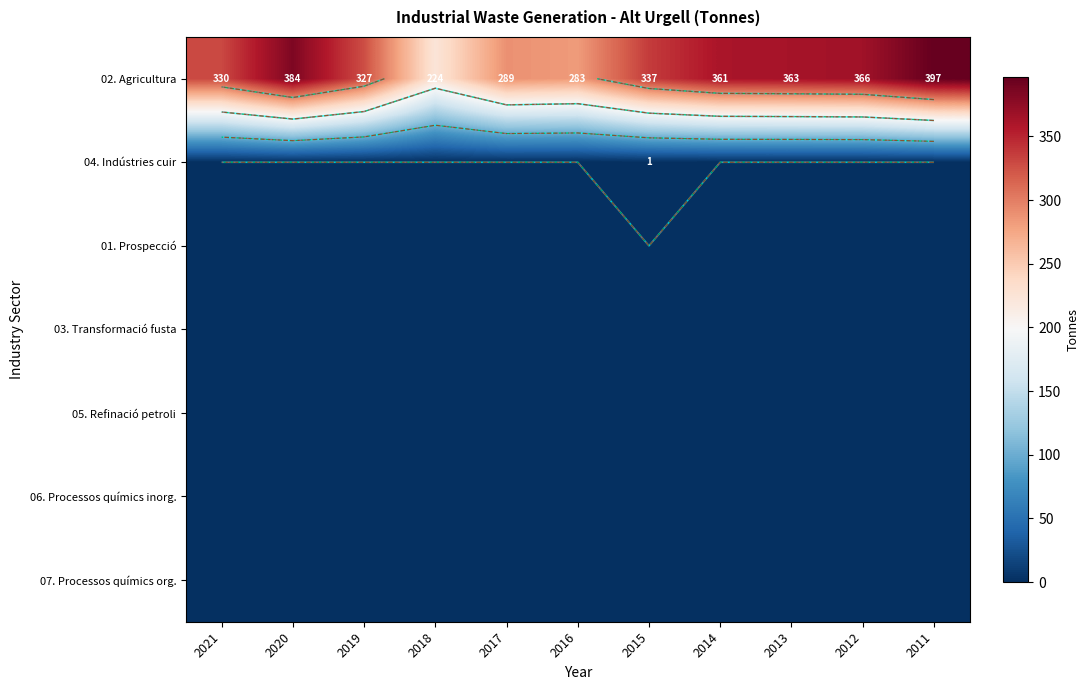

Which series has the largest range (max minus min)?

02. Agricultura